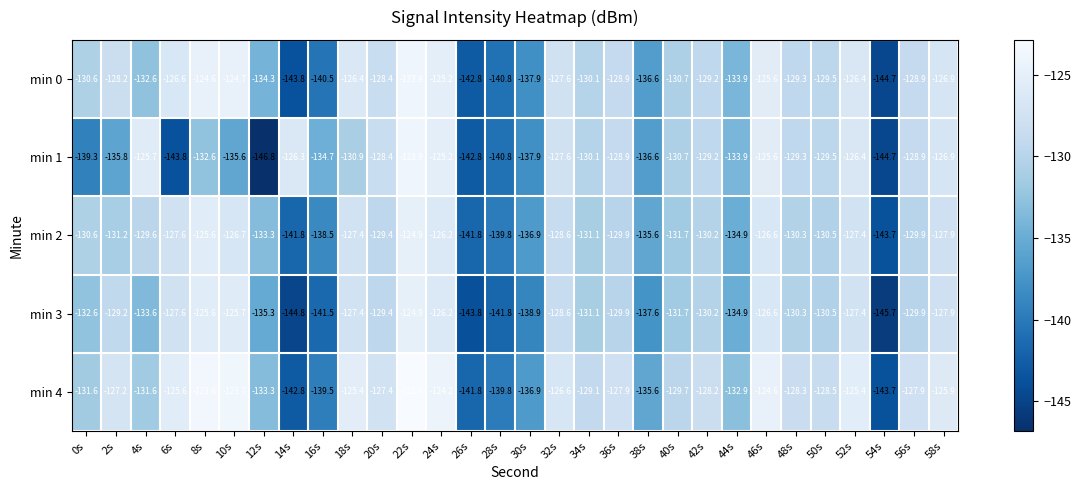

Is the value of min 0 at 6s greater than the value of min 3 at 48s?

Yes